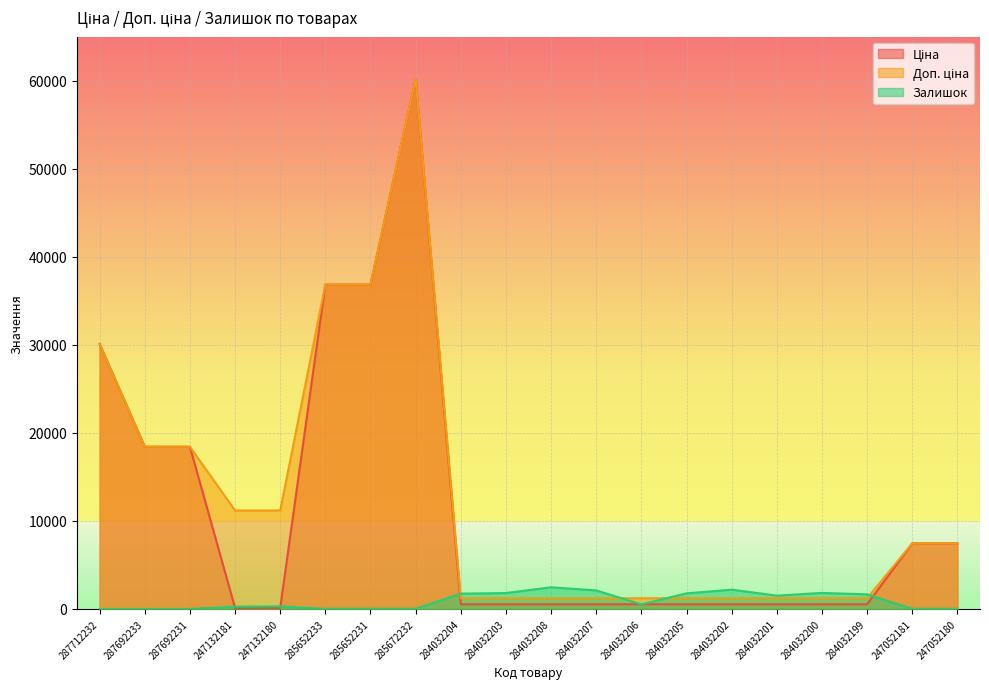

What position from the right is 285652231?

14